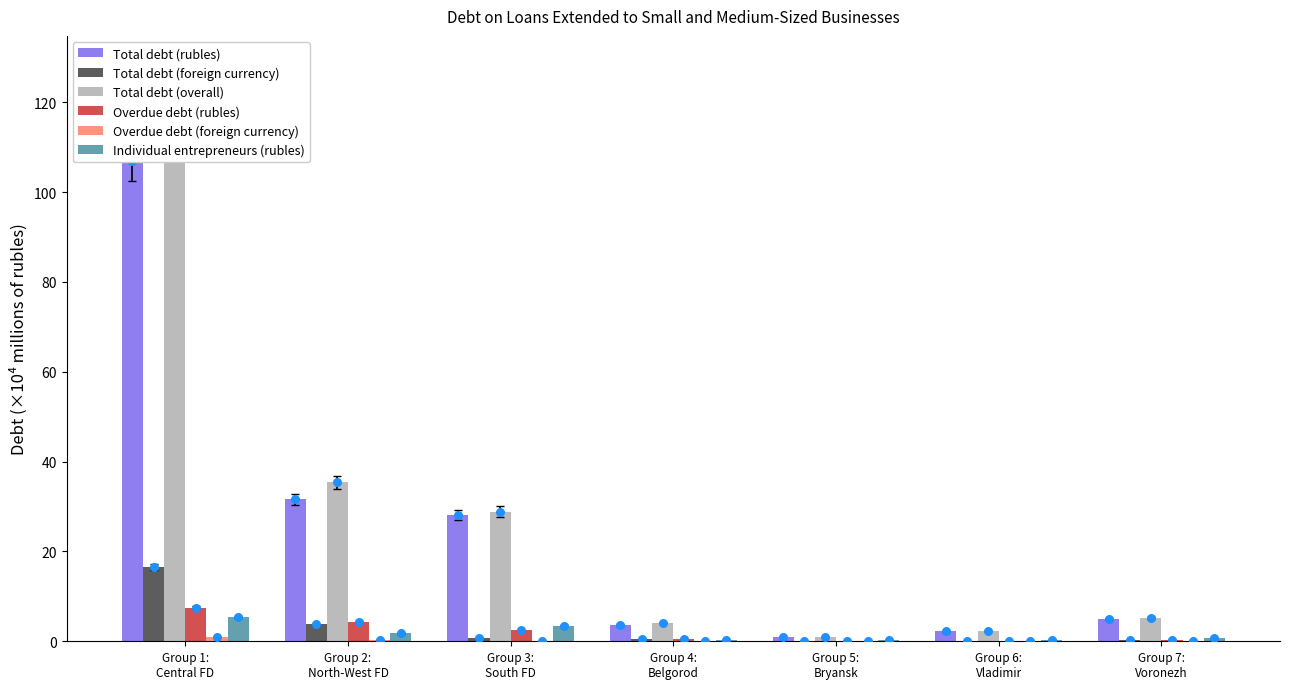

Which series has the largest total across all categories?

Total debt (overall)